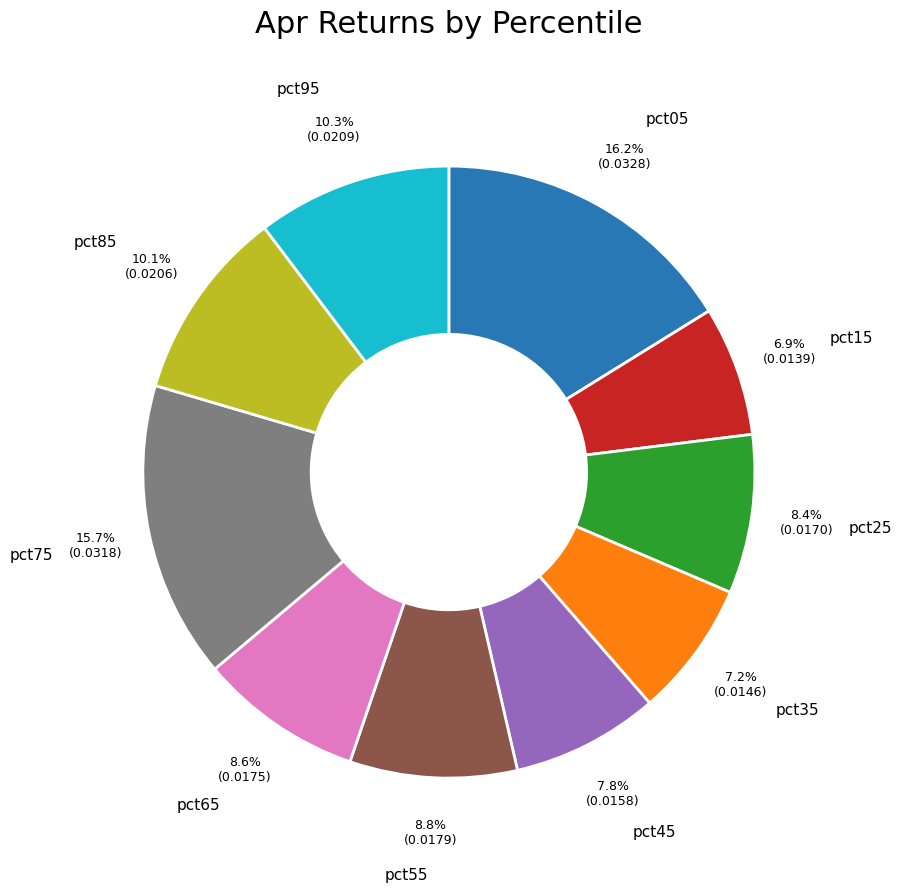

To the nearest percent, what is the difference between the largest and smallest slice percentages?

9%